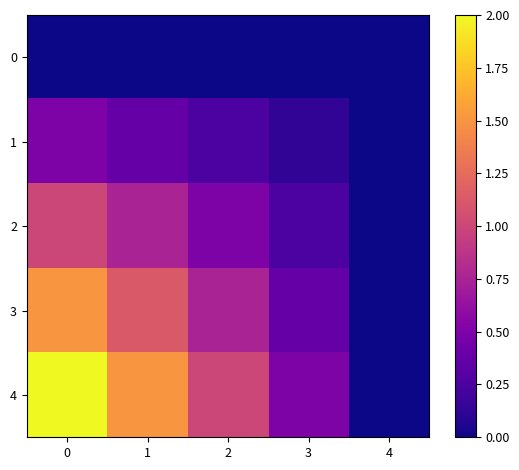

How many distinct data groups are displayed?

5